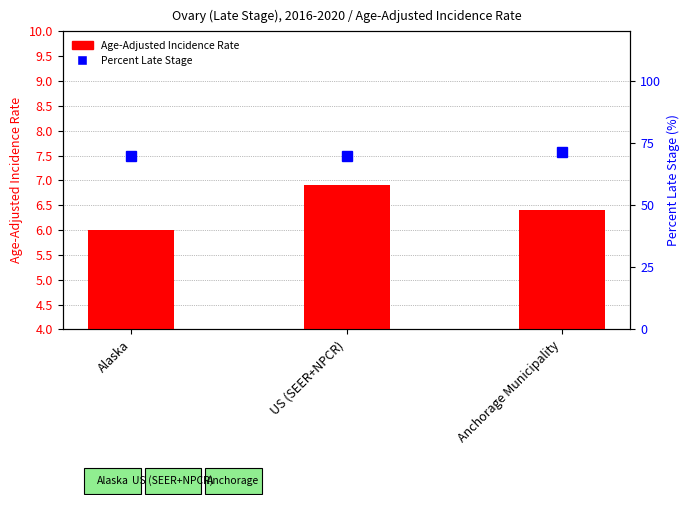

What is the total value across all series at Anchorage Municipality?

77.8